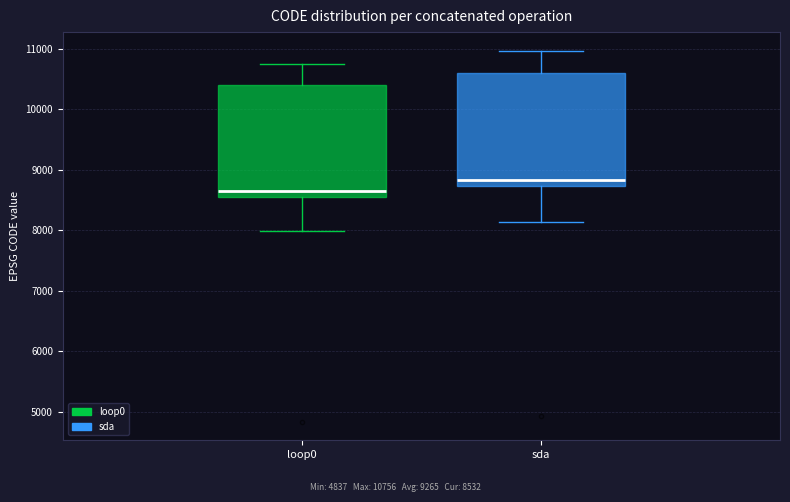

Reading left to right, read every box against the y-axis: the position of its median line, the range the box covers, and the ends of its whiskers. The values are not printed on the chart, so give them approximately, as read against the axis.

loop0: median 8700, box 8600 to 10400, whiskers 8000 to 10800
sda: median 8800, box 8700 to 10600, whiskers 8100 to 11000